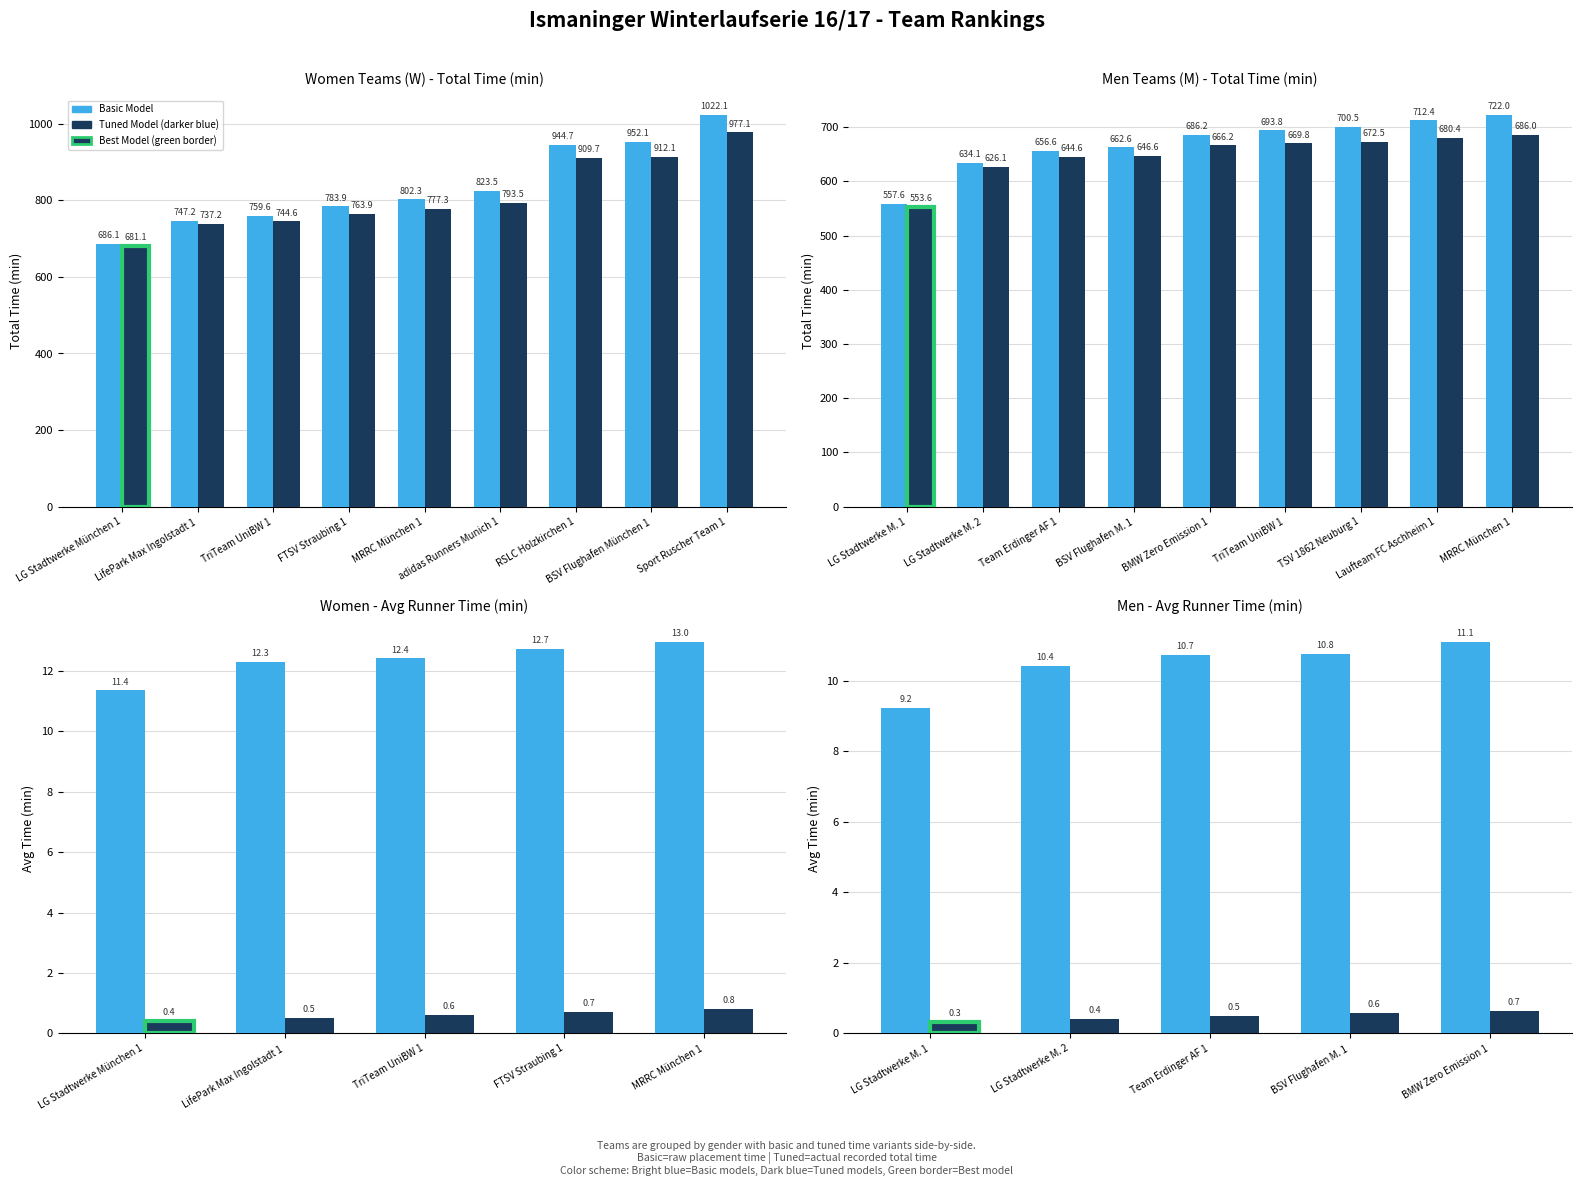

List the series in order of their peak value, highest first.

Basic Model, Tuned Model (darker blue)